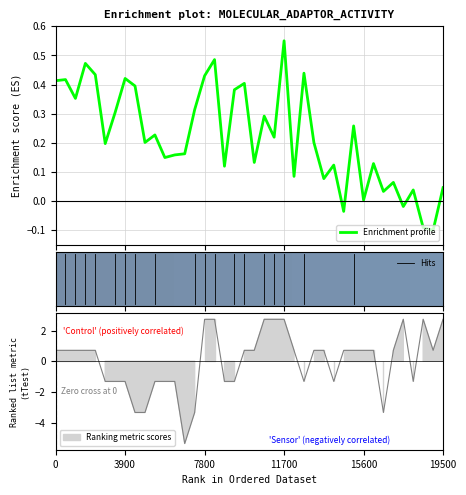

What is the minimum value for SDS_P1?

-0.1